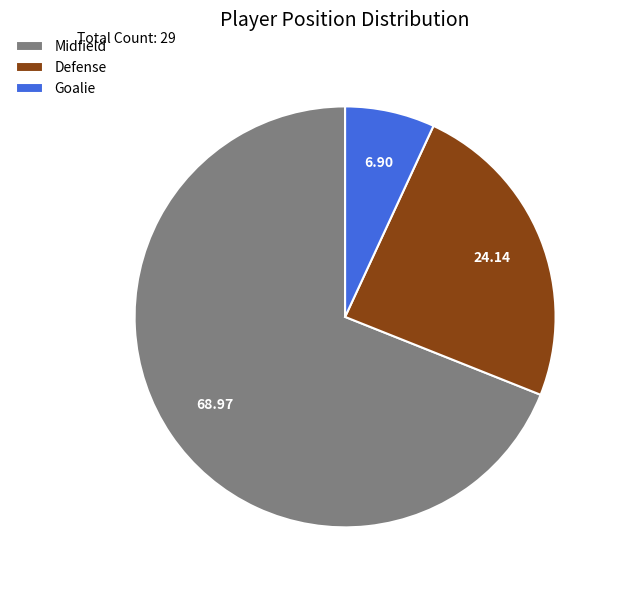

Count the number of slices in the pie.

3